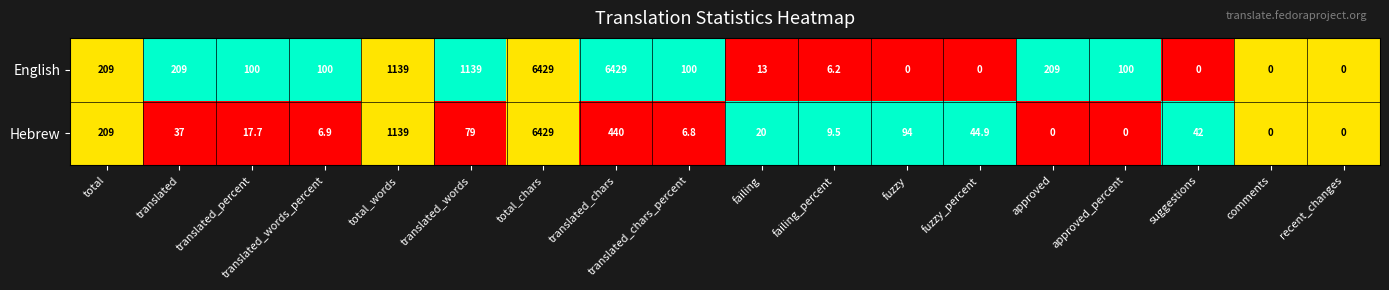

Which series changed the most between translated_percent and total_words?

Hebrew